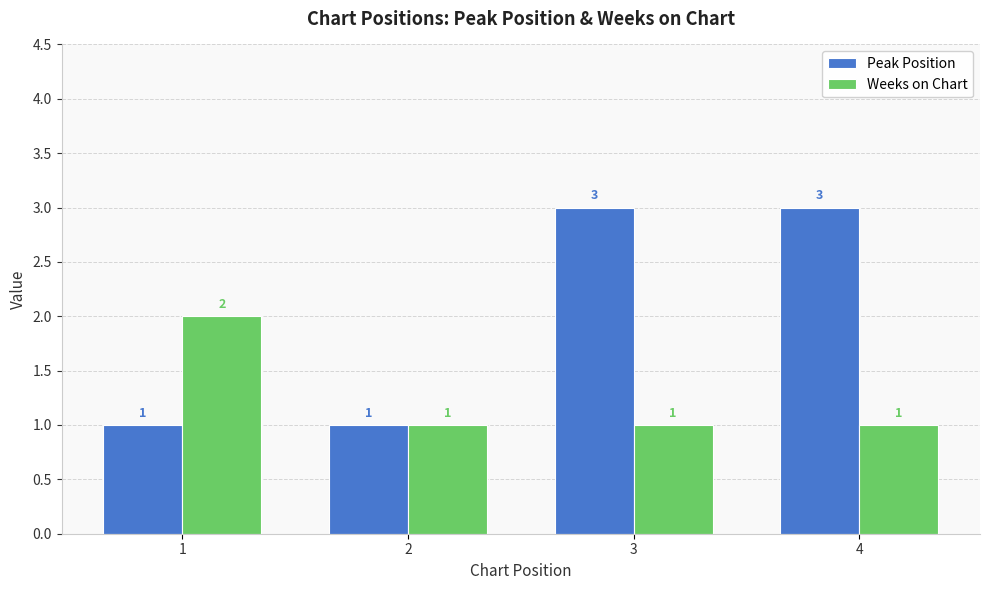

List the series in order of their overall mean, highest first.

Peak Position, Weeks on Chart